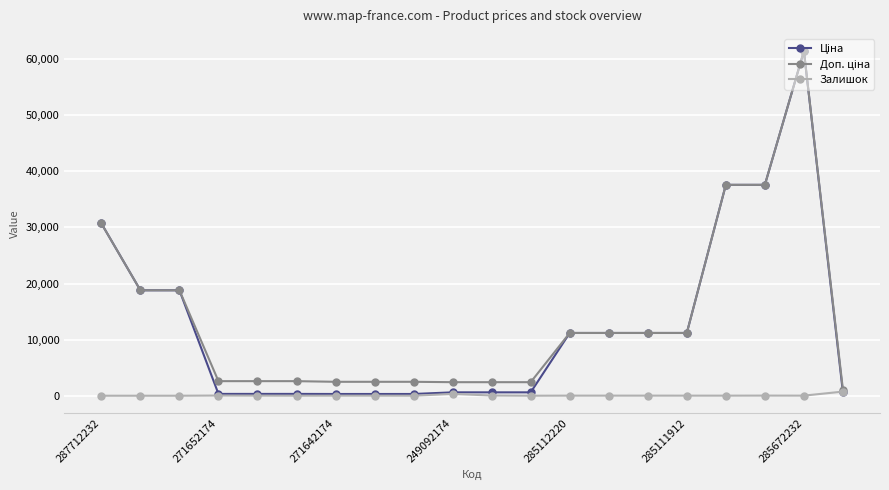

What is the greatest value displayed?

61434.3